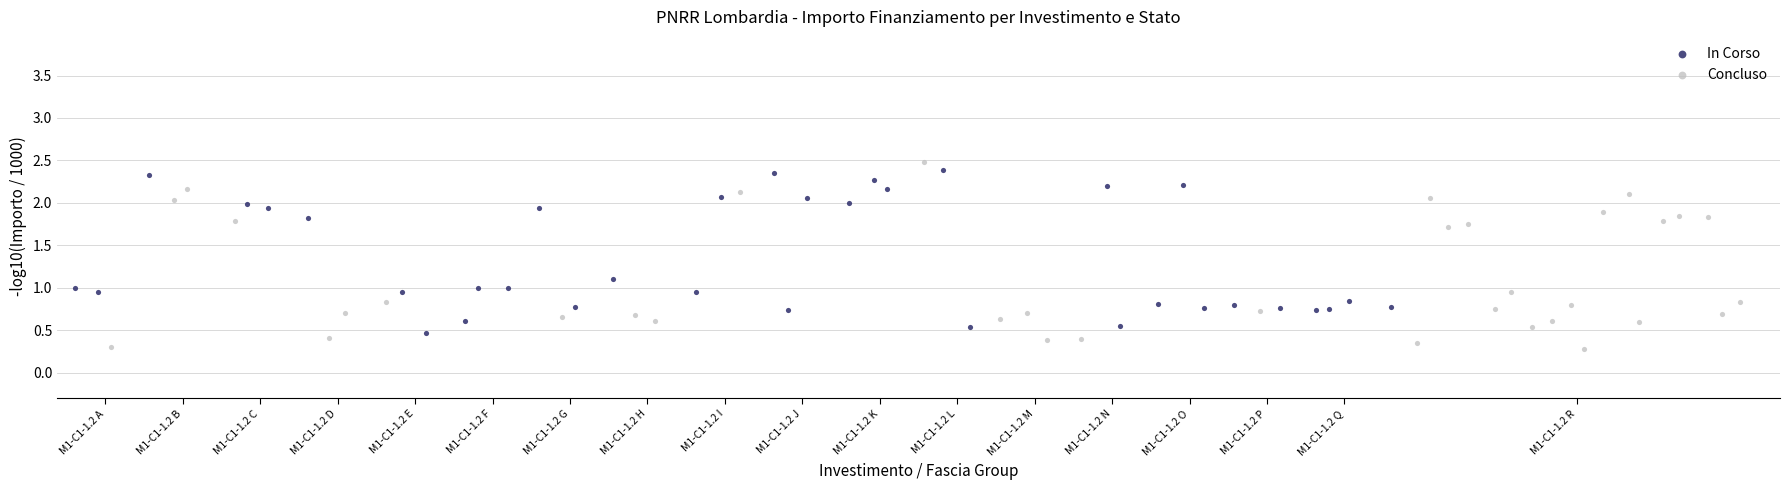

Which series has the largest Y range (max minus min)?

Concluso